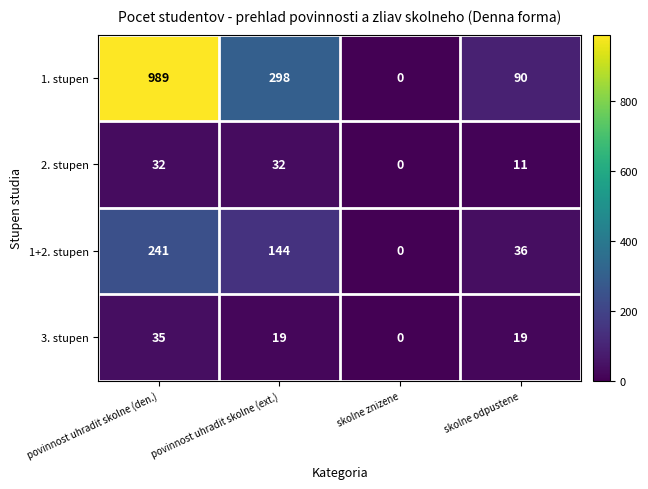

What is the average value of the 1. stupen series?

344